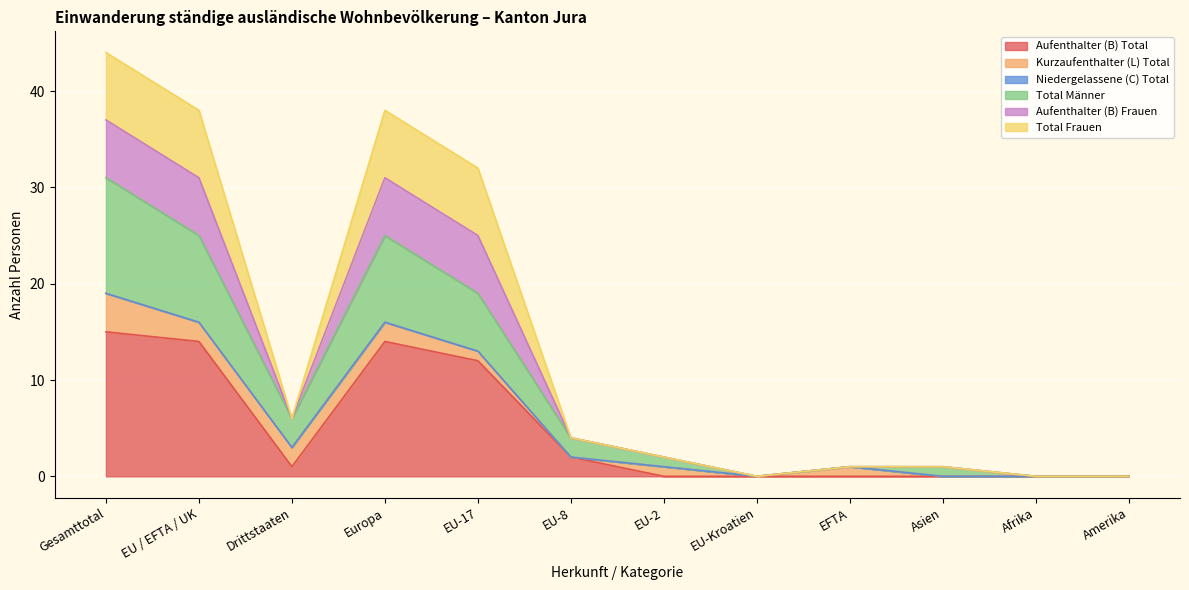

What is the difference between the Aufenthalter (B) Frauen values at Amerika and EFTA?

1